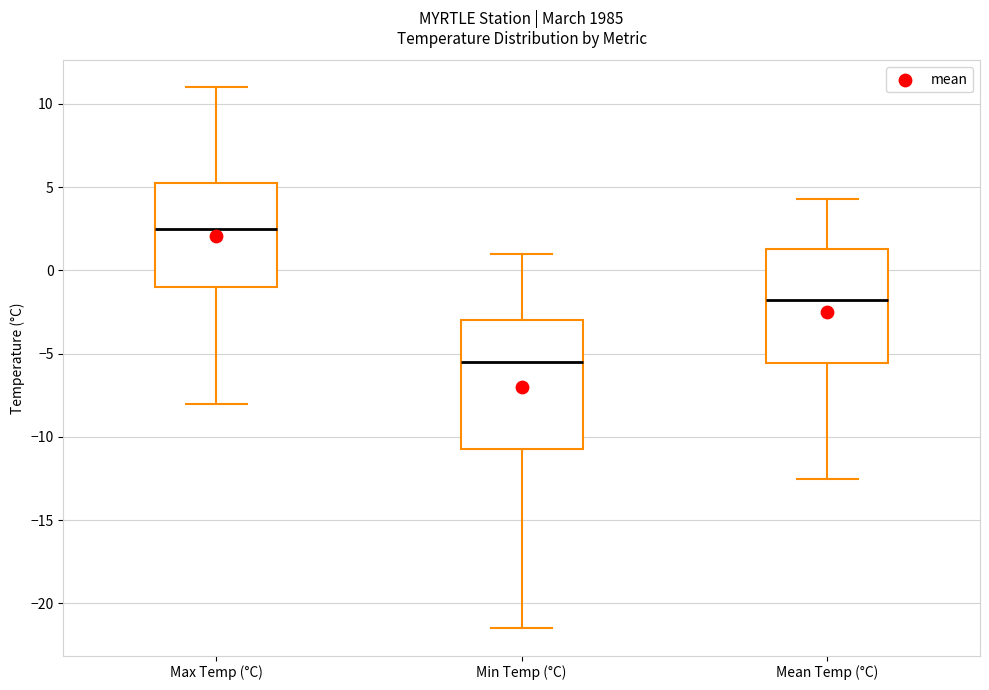

Reading left to right, read every box against the y-axis: the position of its median line, the range the box covers, and the ends of its whiskers. The values are not printed on the chart, so give them approximately, as read against the axis.

Max Temp (°C): median 2.5, box -1.0 to 5.5, whiskers -8.0 to 11.0
Min Temp (°C): median -5.5, box -10.5 to -3.0, whiskers -21.5 to 1.0
Mean Temp (°C): median -2.0, box -5.5 to 1.5, whiskers -12.5 to 4.5